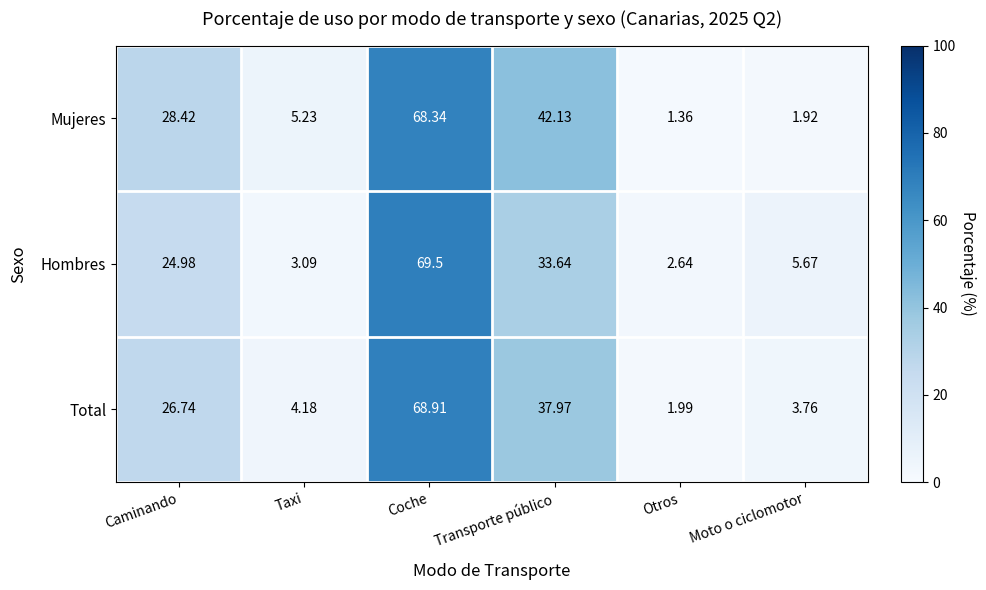

At which label does Hombres first exceed 24?

Caminando